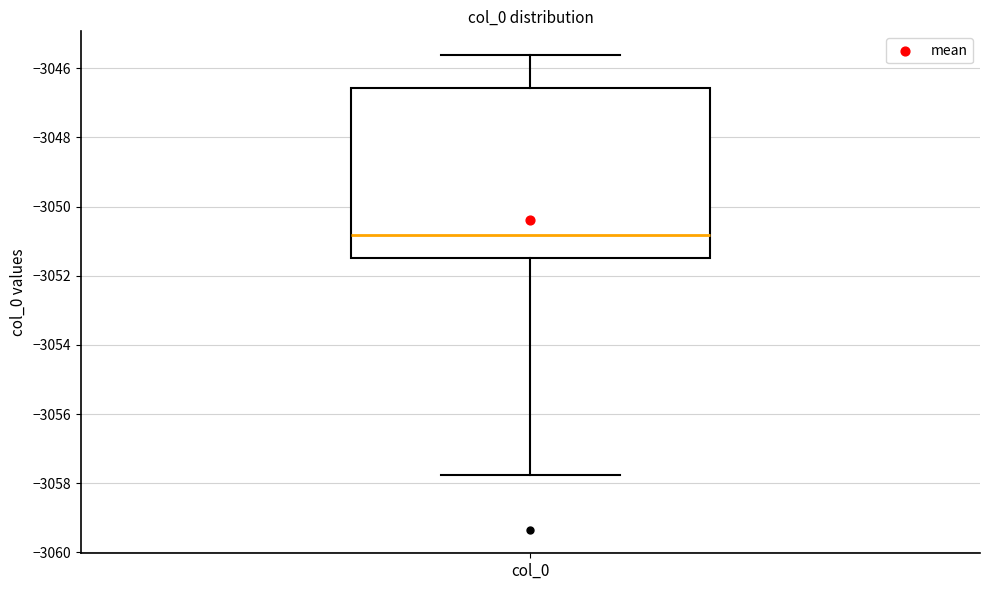

Read this box plot against the y-axis: the position of the median line, the range covered by the box, and the ends of both whiskers. The values are not printed on the chart, so give them approximately, as read against the axis.

median -3050.8, box -3051.4 to -3046.6, whiskers -3057.8 to -3045.6